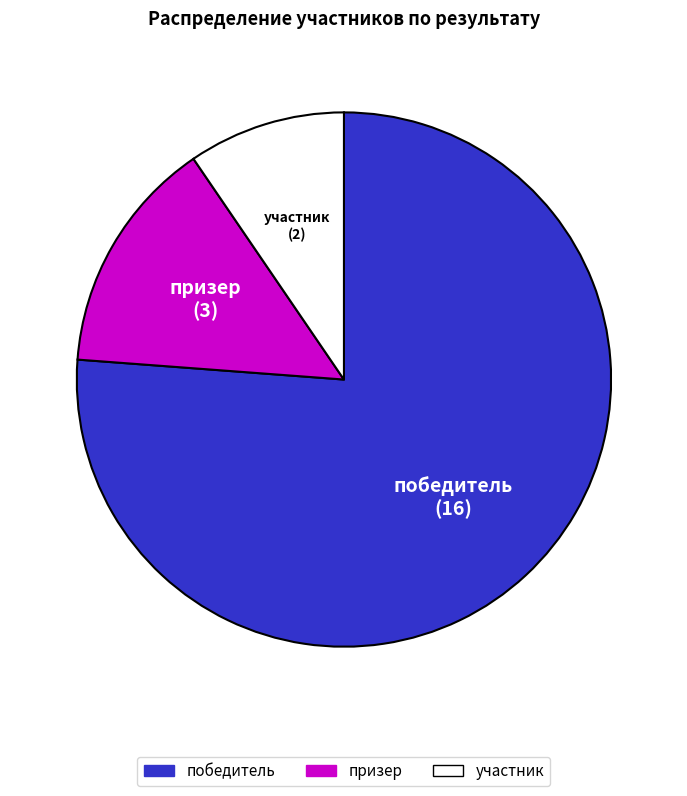

What is the ratio of the value at участник to the value at призер?

0.7